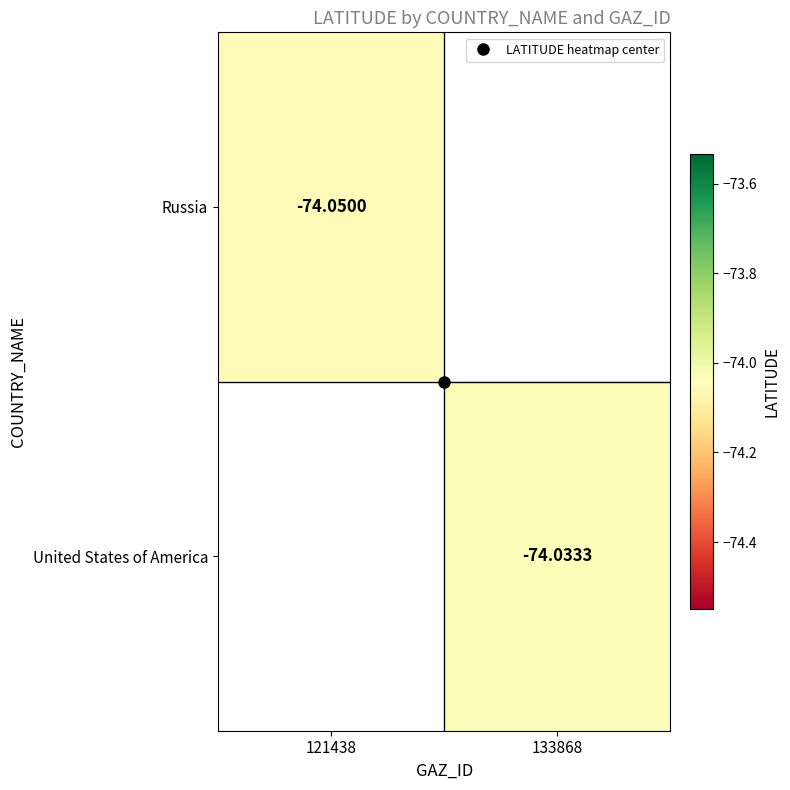

List the series in order of their peak value, lowest first.

Russia, United States of America